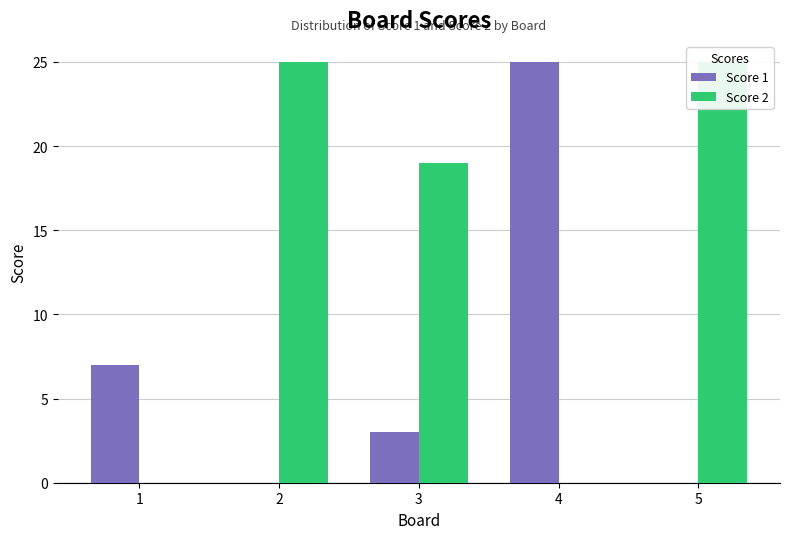

Which category has the lowest value in the Score 2 series?

1